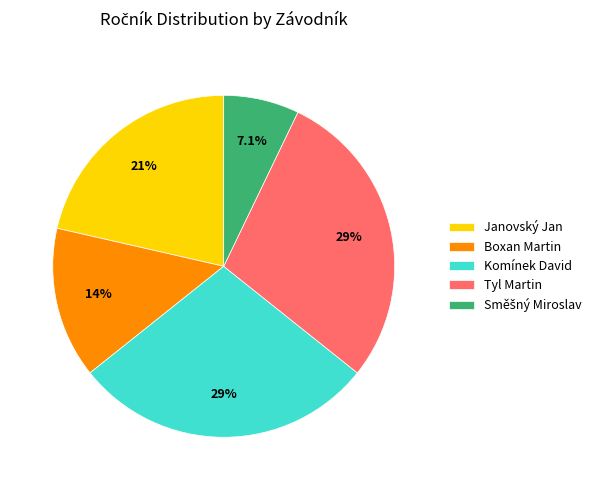

How much of the chart is everything except Komínek David?

71.4%